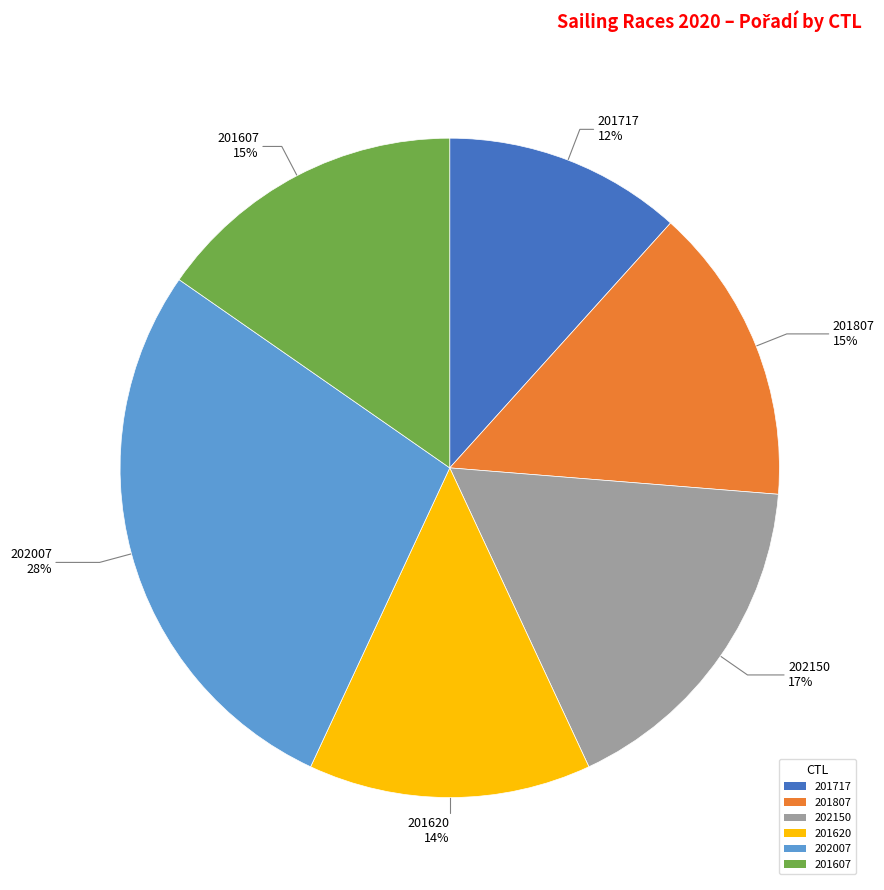

To the nearest percent, what is the difference between the 202007 and 201717 slice percentages?

16%